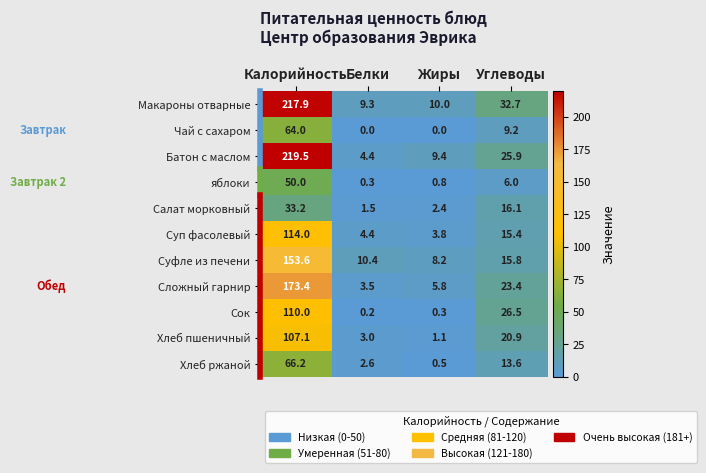

How many distinct data groups are displayed?

11